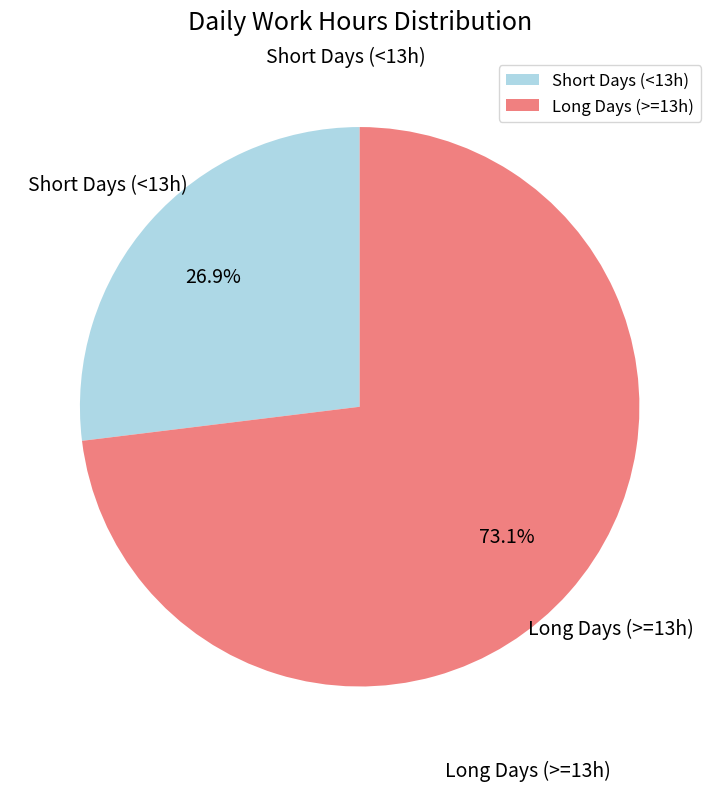

Does any single category account for the majority?

Yes